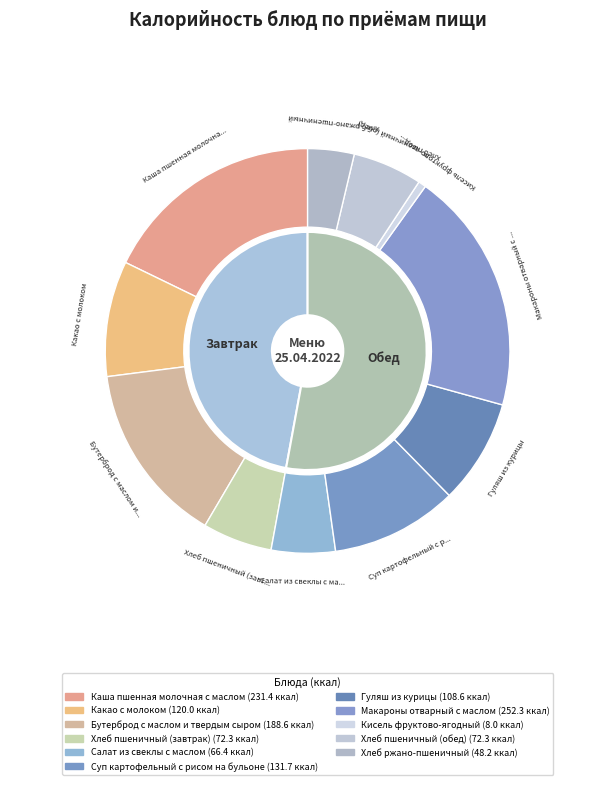

To the nearest percent, what percentage of the pie is Каша пшенная молочная с маслом?

18%